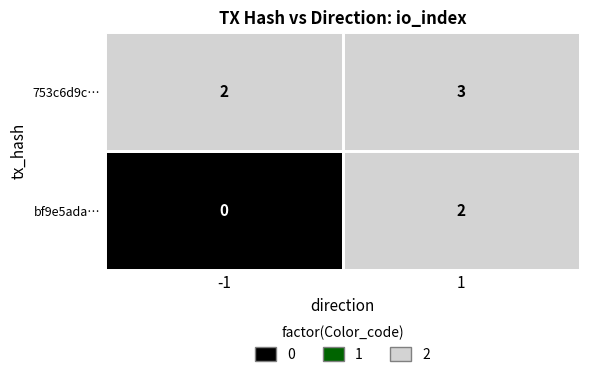

Is the value of bf9e5adae21cb3e98c8ec8bccc55cd97f5c5e18 at direction greater than the value of 753c6d9c75ec6dc8b9a4e31f77b357e9432dcca at direction?

No